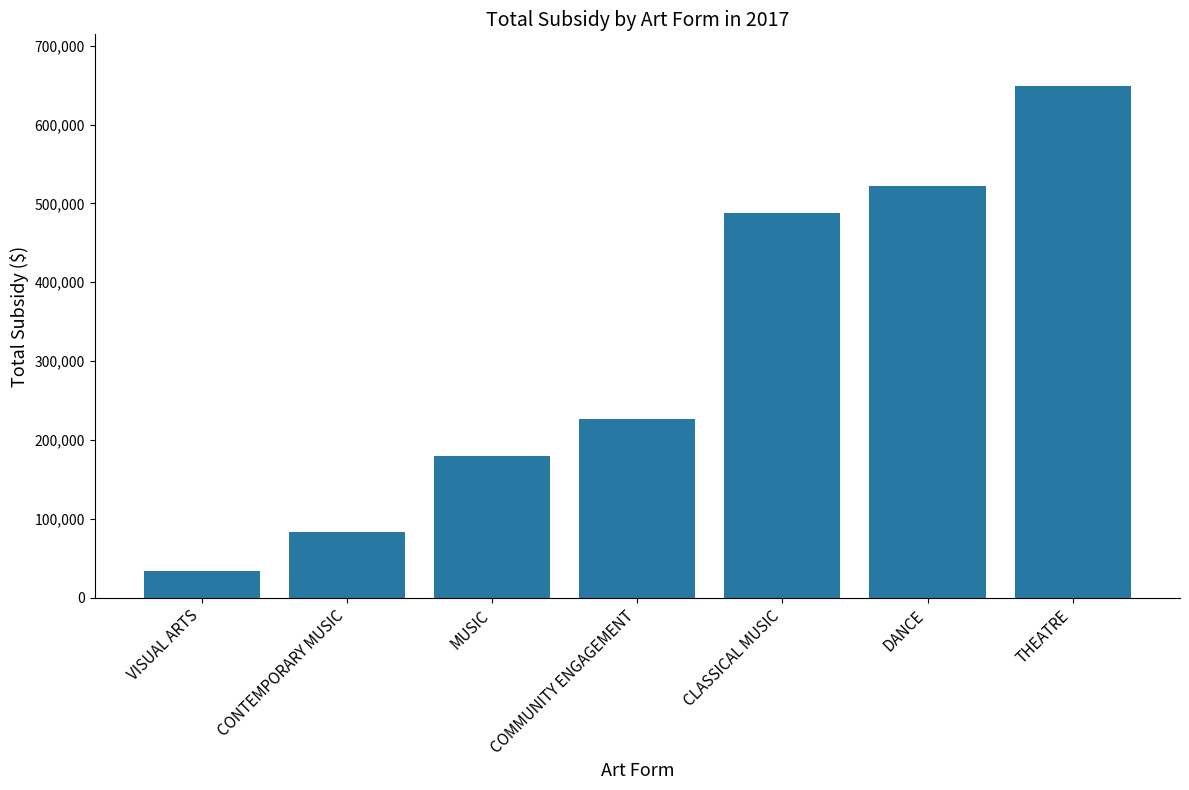

Rank the categories by value from lowest to highest.

VISUAL ARTS, CONTEMPORARY MUSIC, MUSIC, COMMUNITY ENGAGEMENT, CLASSICAL MUSIC, DANCE, THEATRE